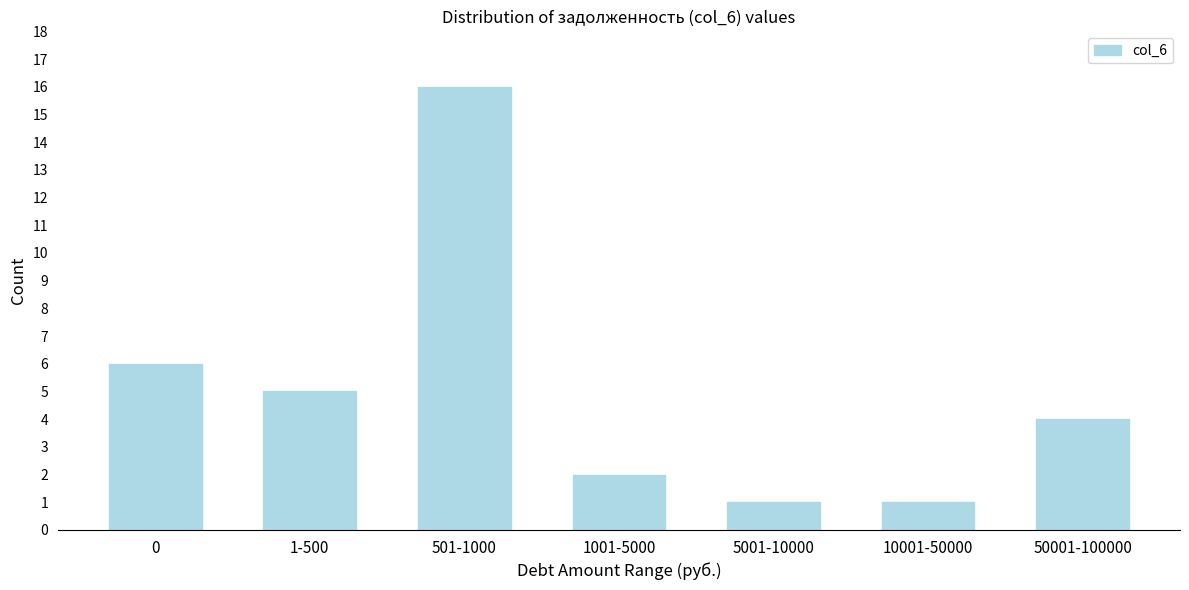

Reading right to left, list all the values displayed in this chart.

4	1	1	2	16	5	6